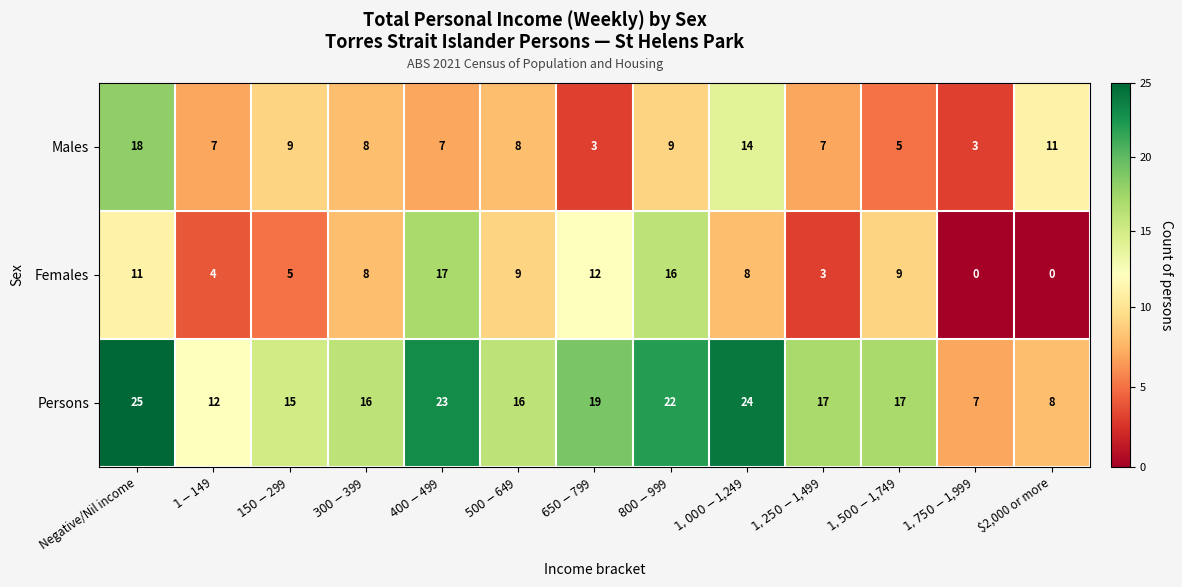

At $650-$799, list the series in order from largest to smallest.

Persons, Females, Males